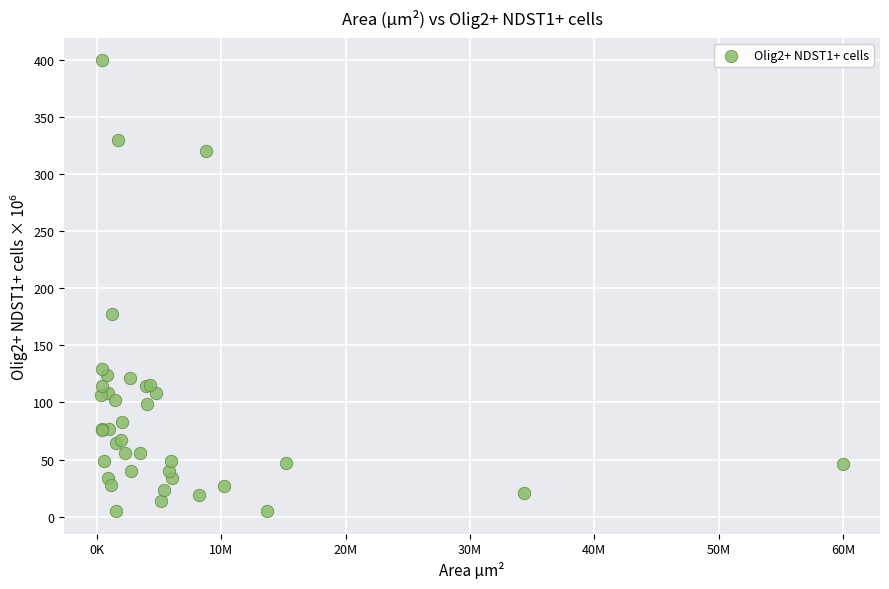

What Y value in the scatter plot is closest to 202?

177.6